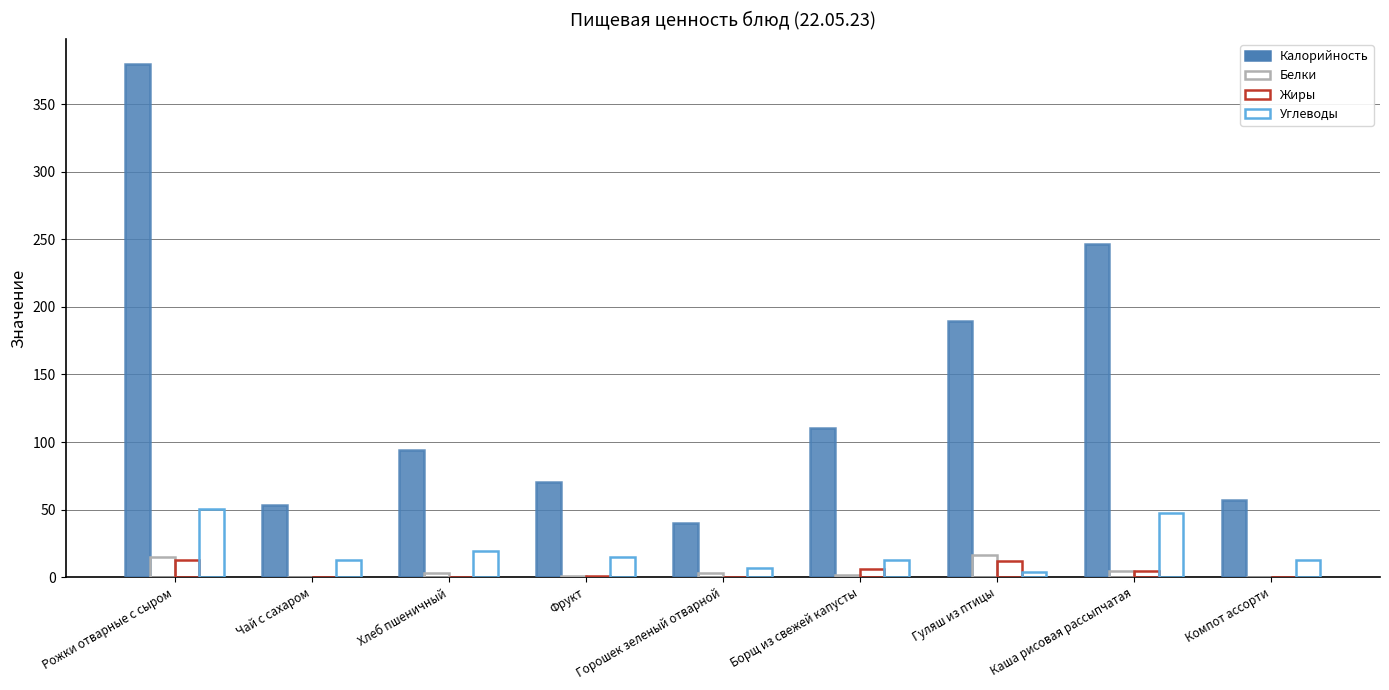

Does the chart contain stacked bars?

No